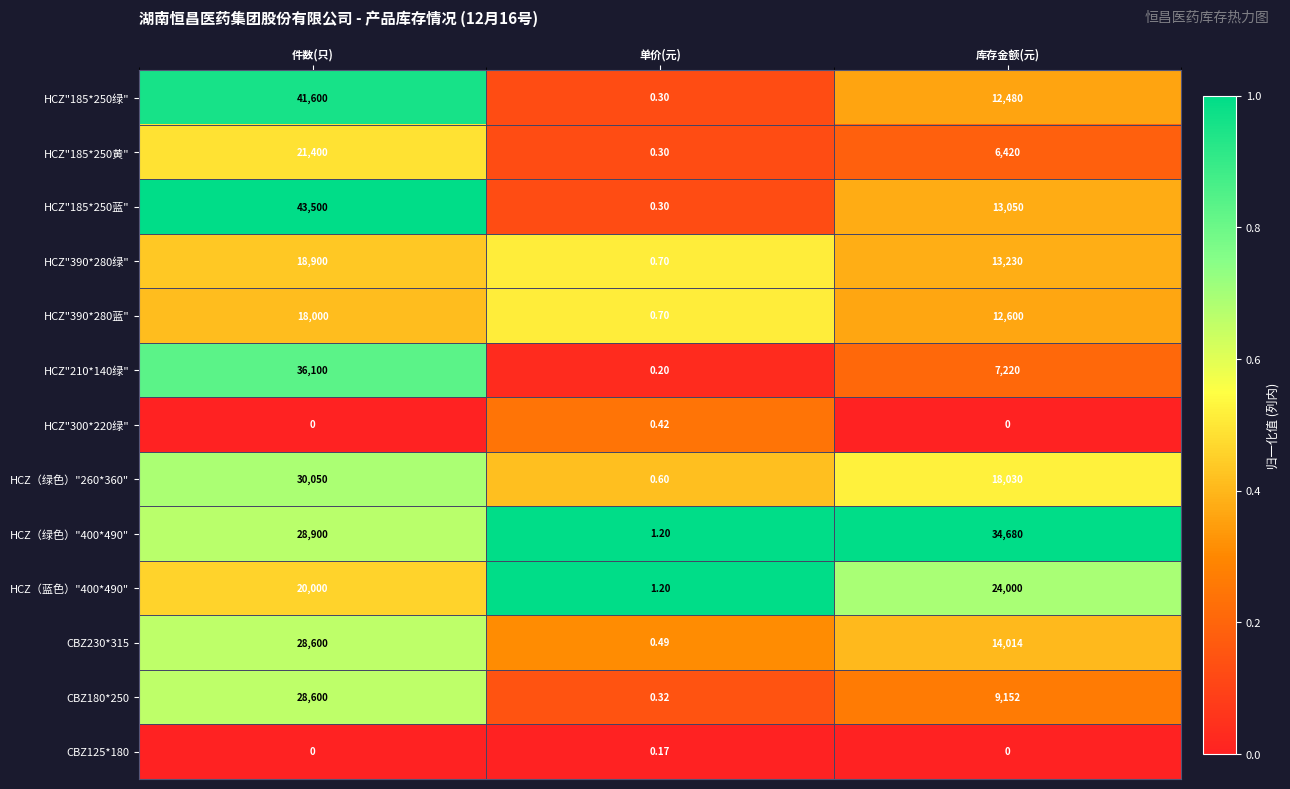

Rank the categories by HCZ（绿色）"400*490" value from lowest to highest.

单价(元), 件数(只), 库存金额(元)